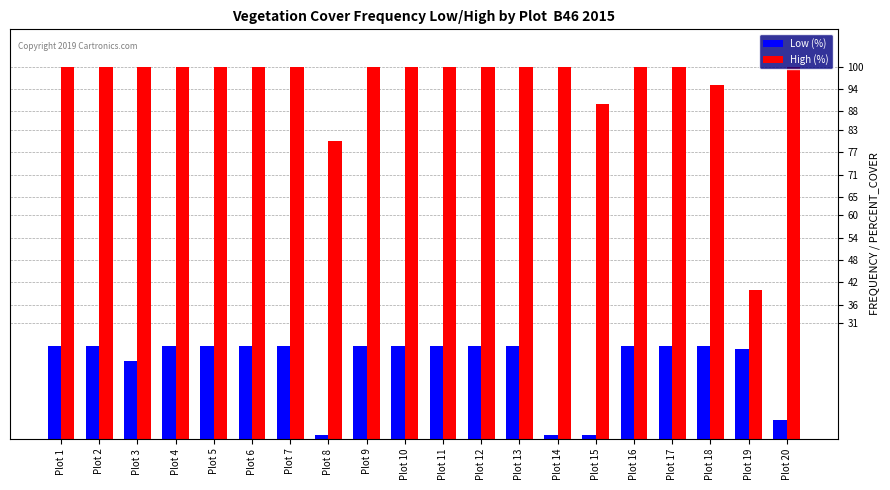

What is the total value across all series at Plot 12?

125